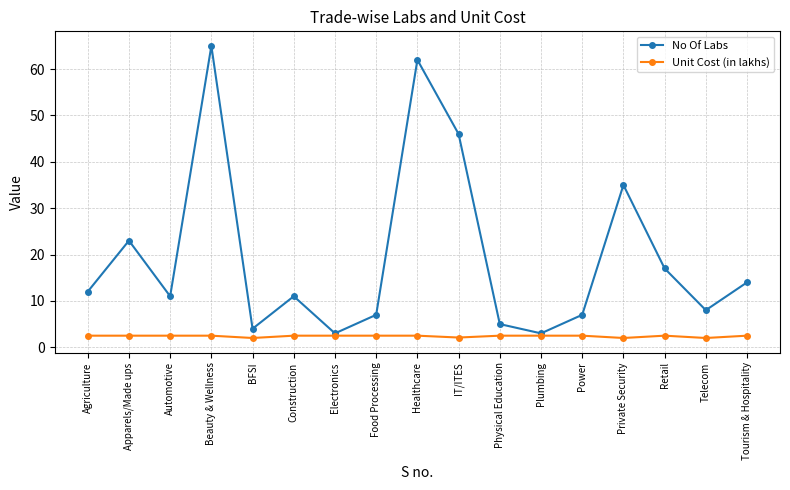

What is the difference between the highest and lowest values at Retail?

14.5